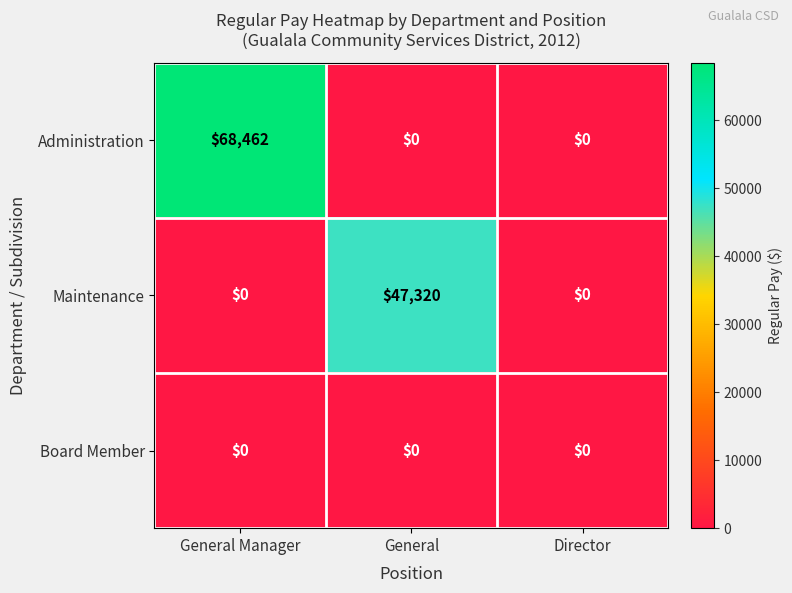

What is the average value of the Administration series?

22821